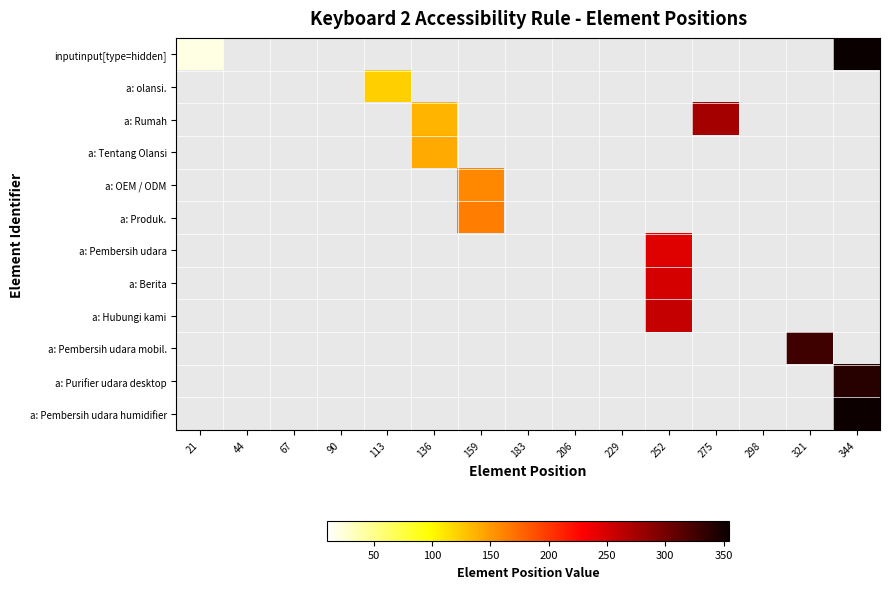

How many distinct data groups are displayed?

12